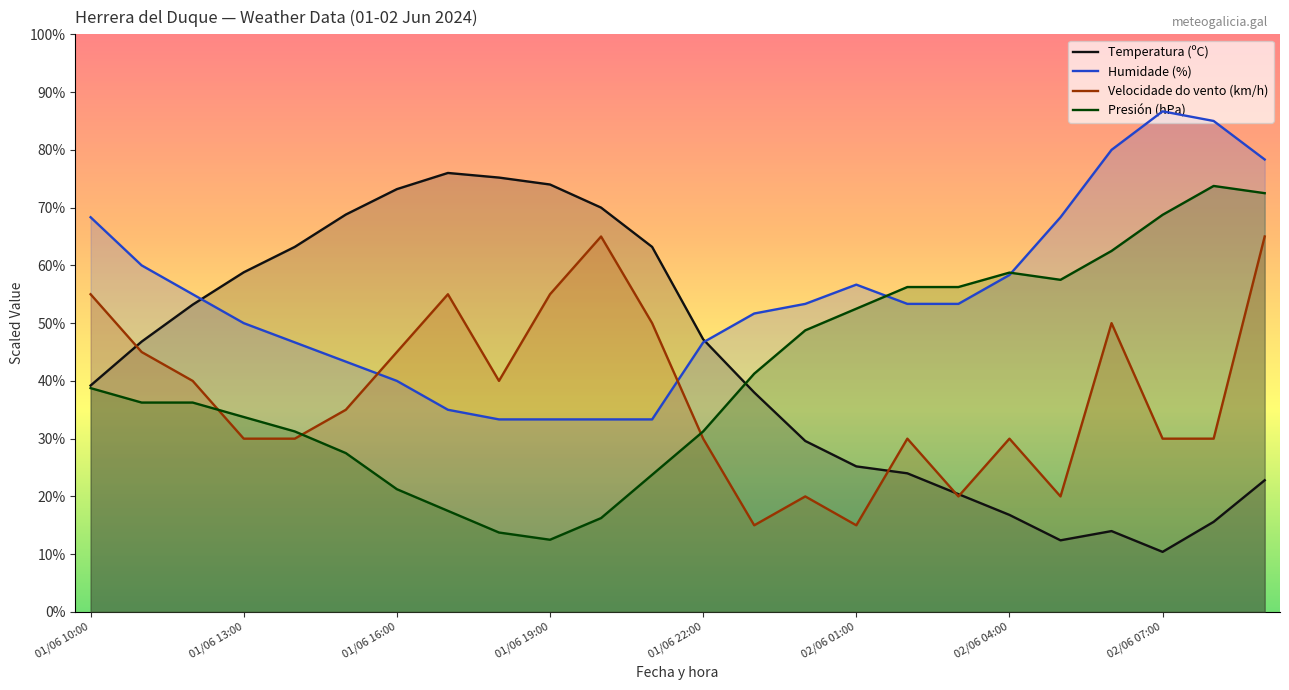

What is the difference between the highest and lowest values at 02/06 07:00?

76.3